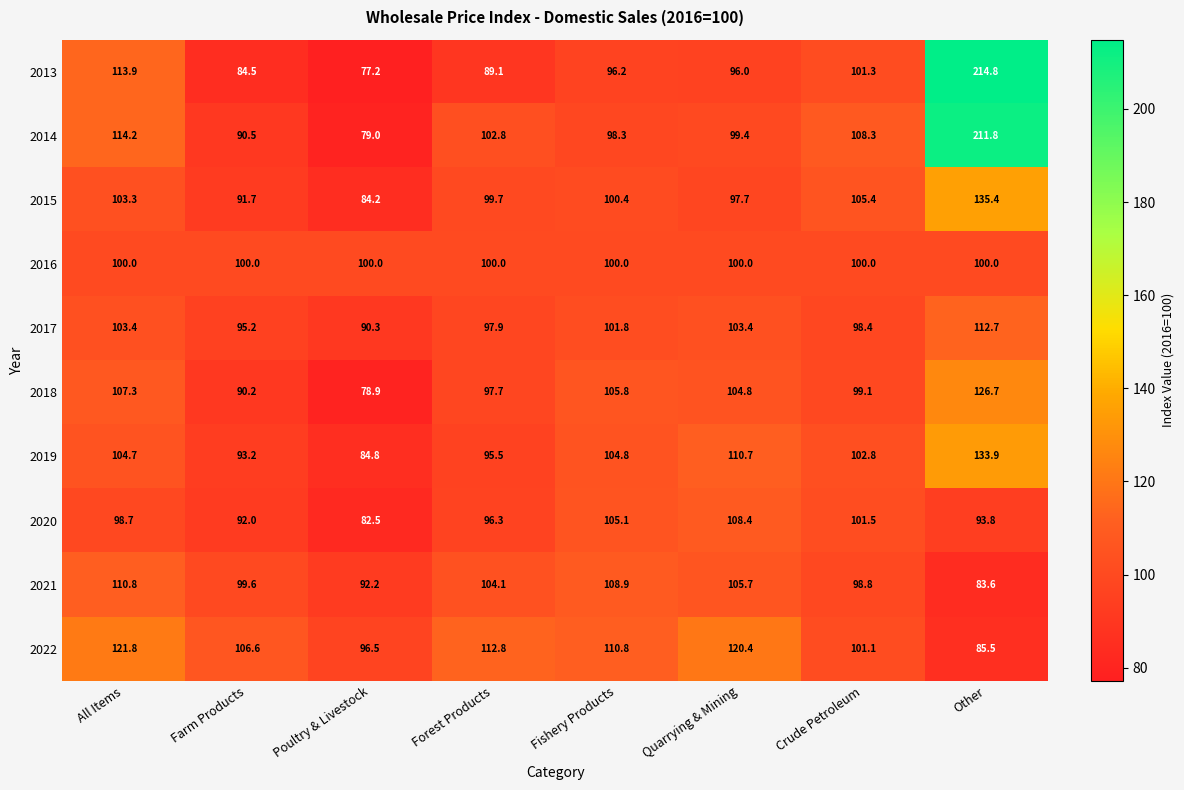

The value of 2021 at Forest Products is 104.1. True or false?

True